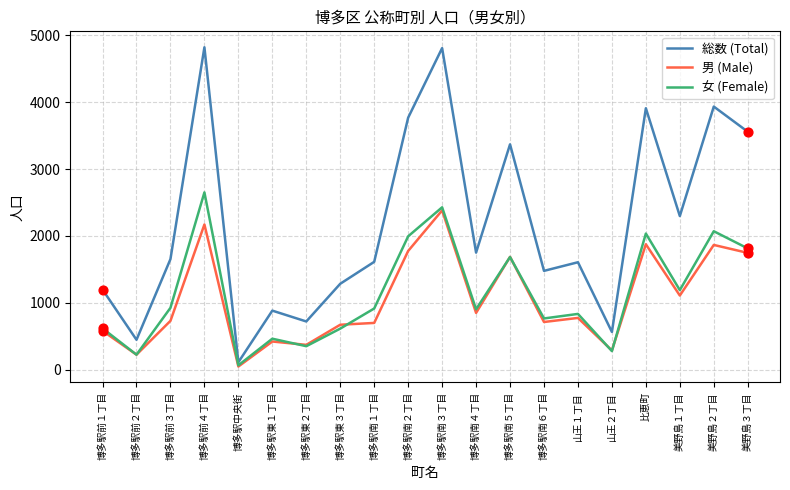

What is the total value across all series at 博多駅東３丁目?

2568